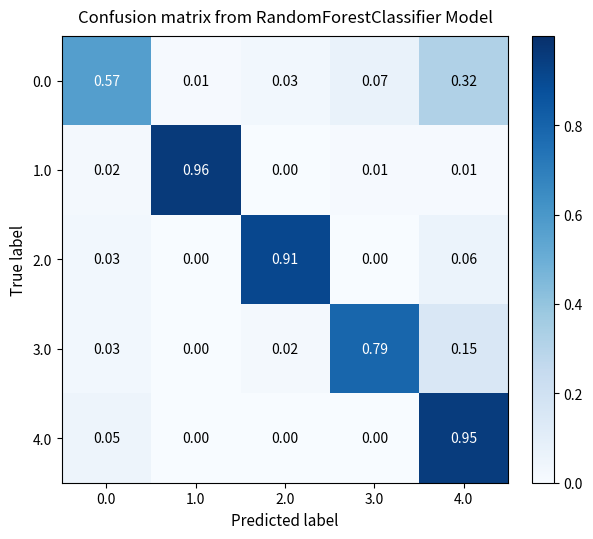

How many data points does each series have?

5